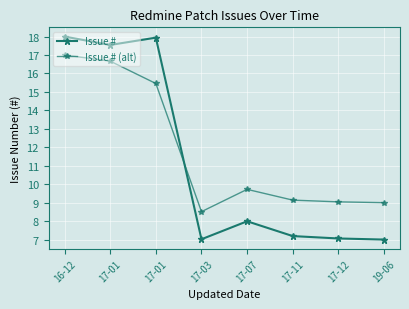

How many lines are shown in the chart?

2